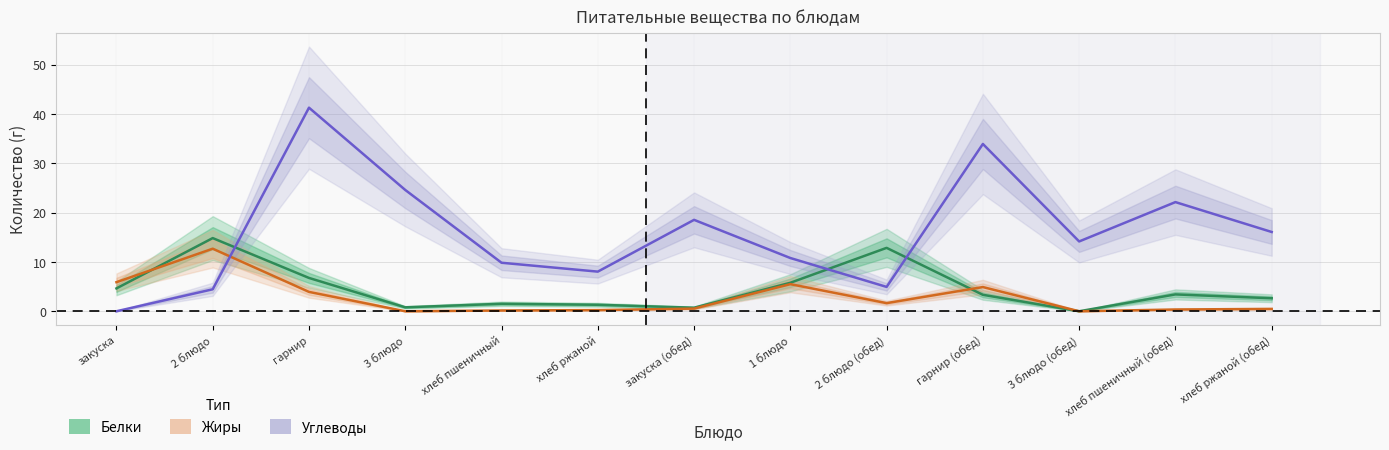

At which category is the sum across all series the highest?

гарнир